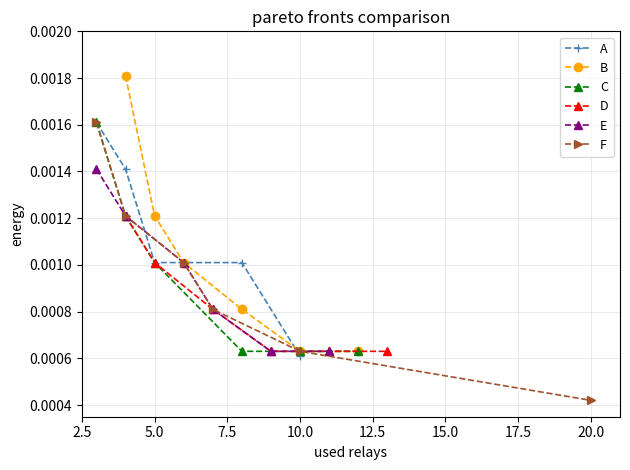

True or false: C and D cross at least once.

False